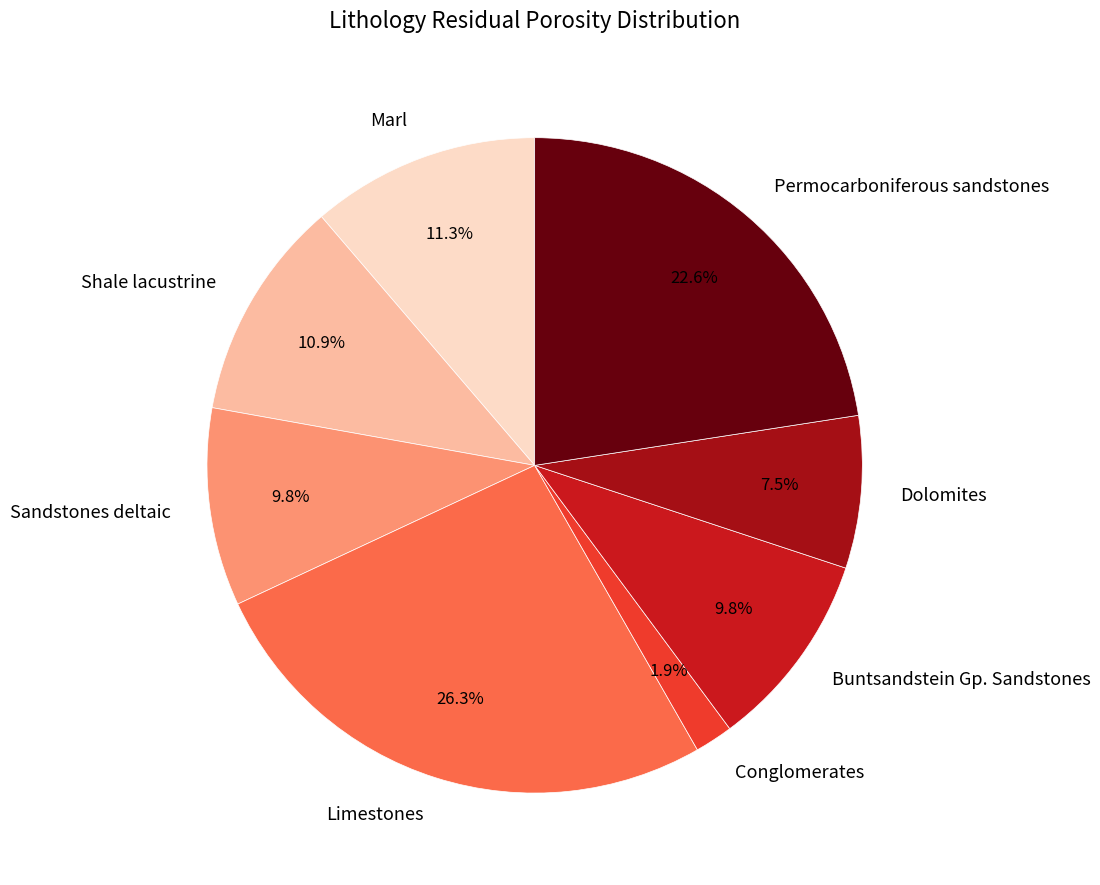

How many segments does this pie chart have?

8